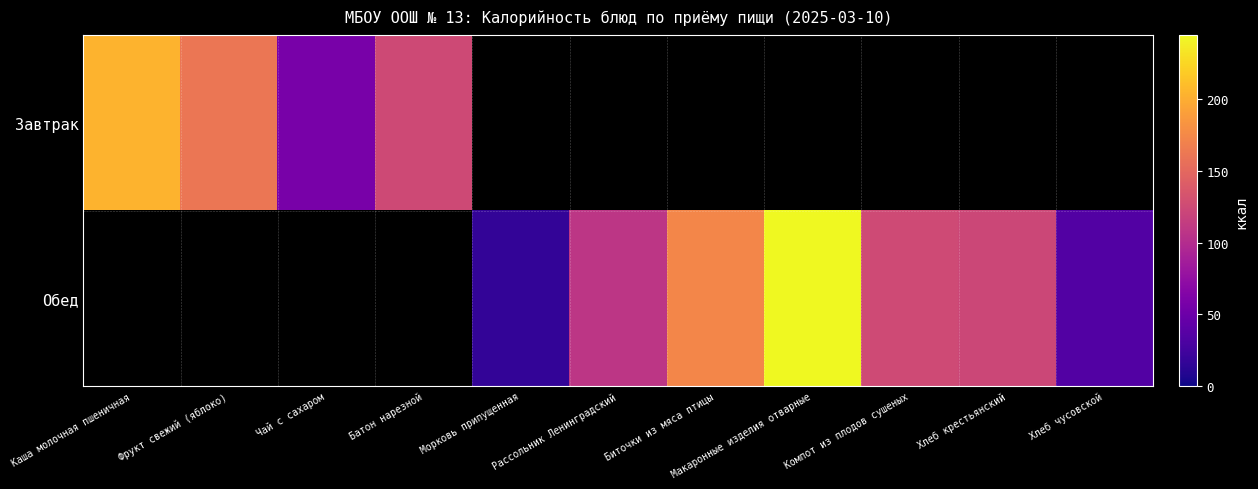

Rank the series by their maximum value, from lowest to highest.

Завтрак, Обед